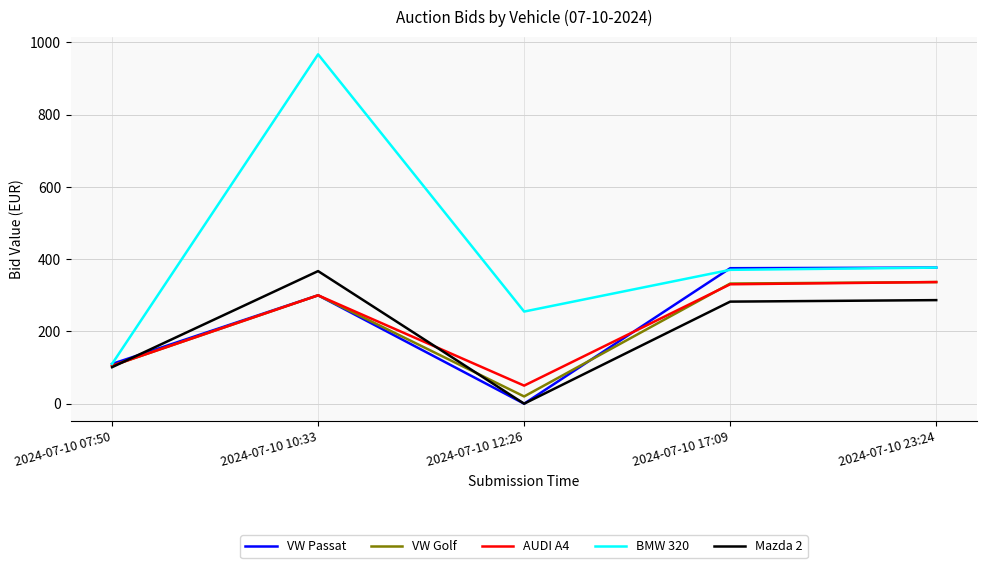

Which series has the widest spread of values?

BMW 320